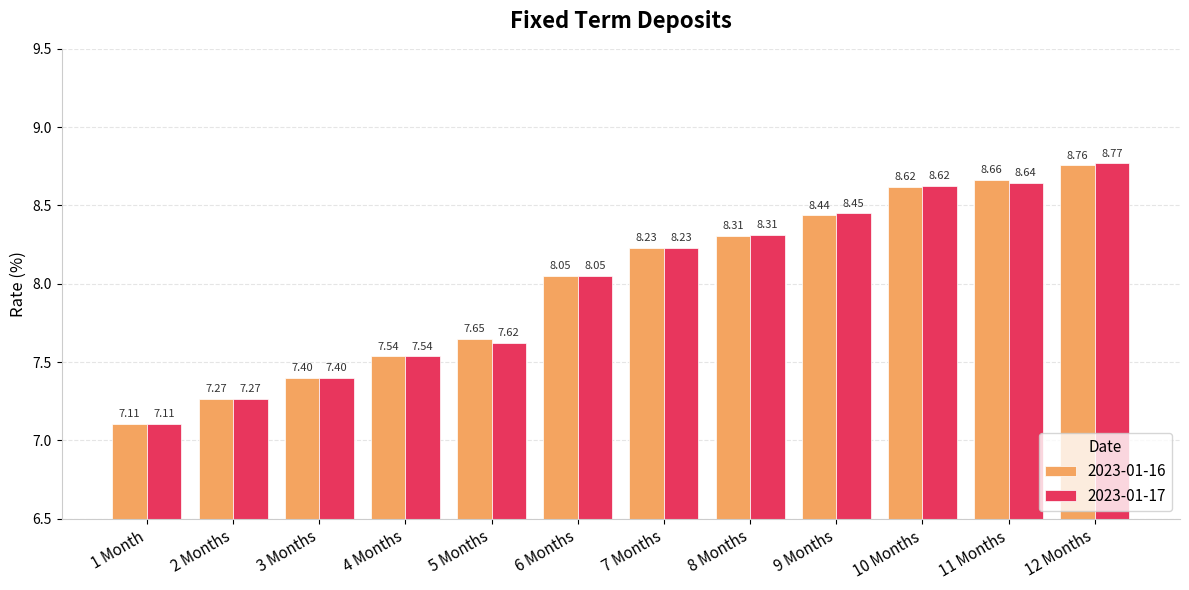

Is the value of 2023-01-17 at 12 Months greater than the value of 2023-01-16 at 5 Months?

Yes